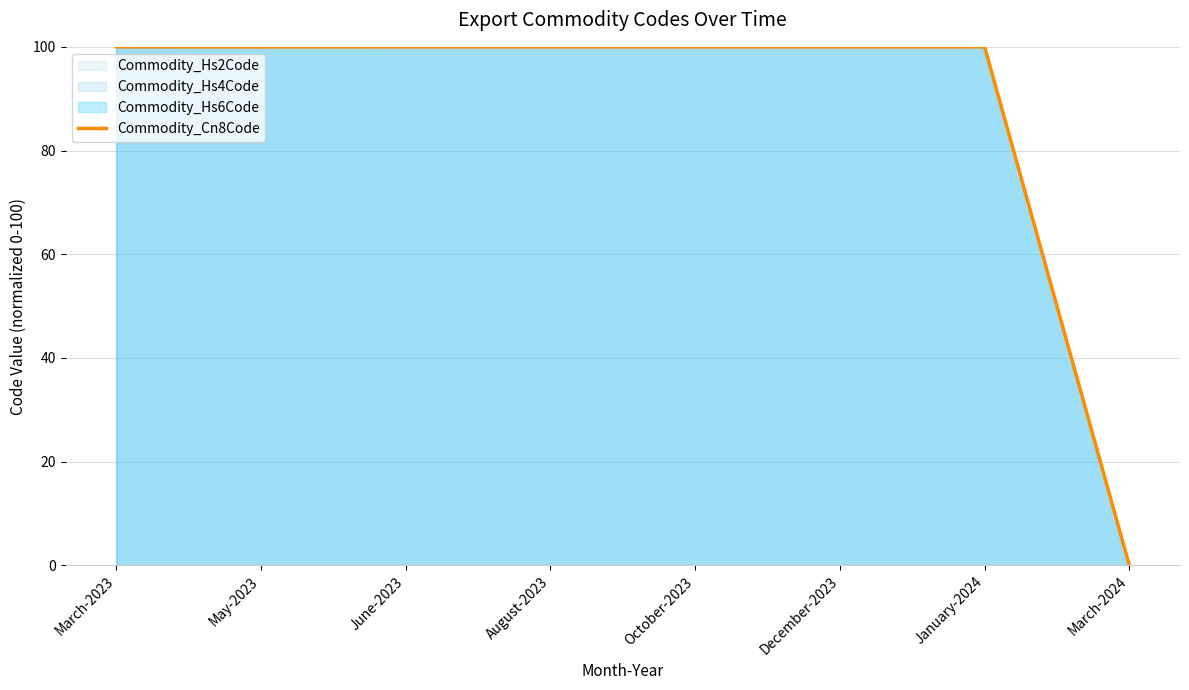

Where does the data first go above 99?

March-2023